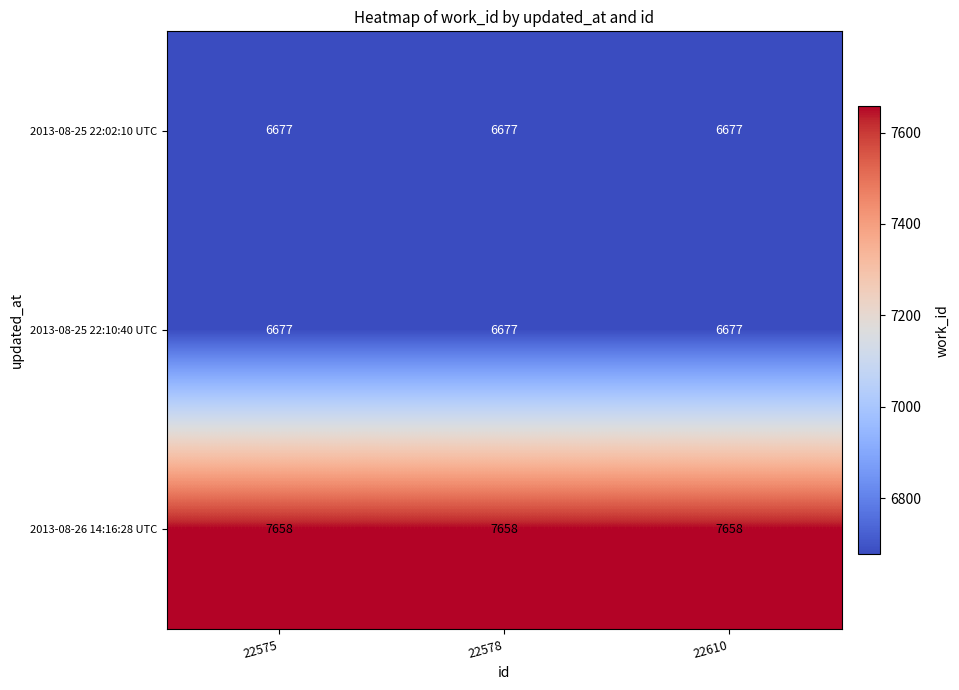

Is the value of 2013-08-26 14:16:28 UTC at 22578 greater than the value of 2013-08-25 22:02:10 UTC at 22578?

Yes